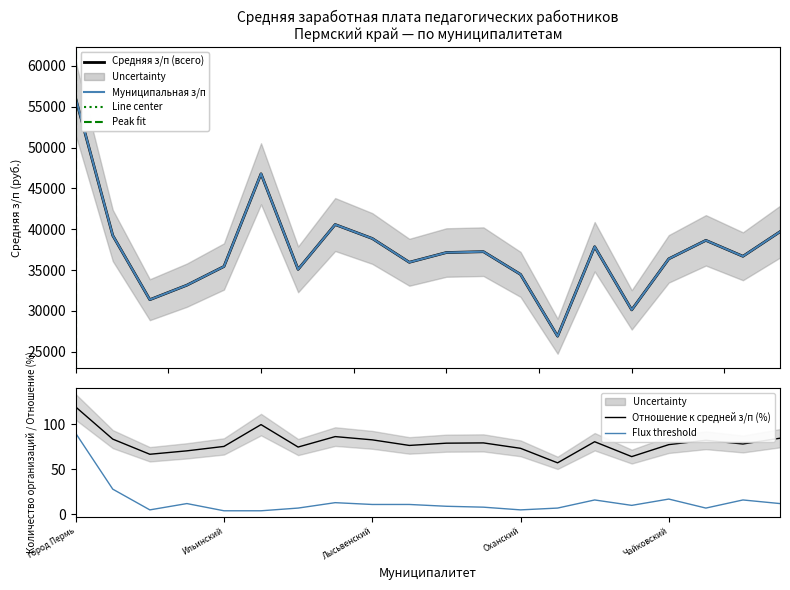

Where does the Отношение к средней з/п (всего) series first go above 79?

город Пермь